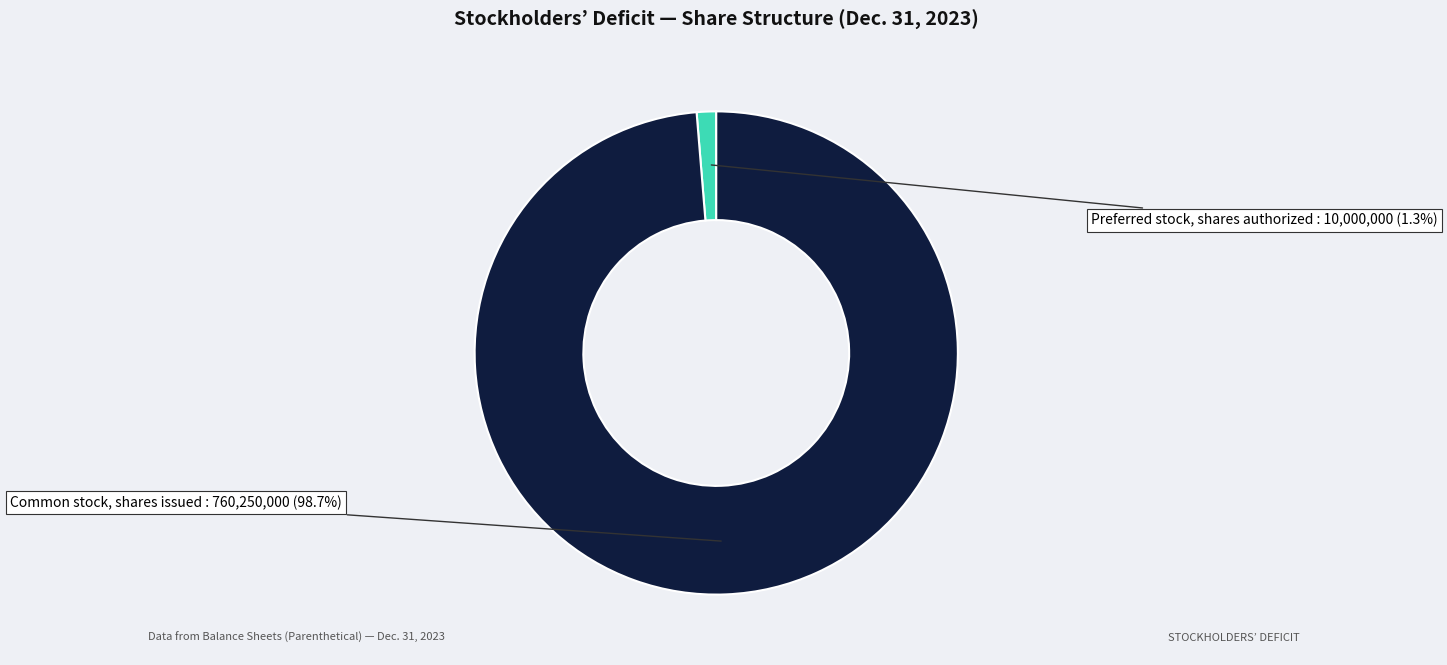

To the nearest percent, what is the average slice percentage?

50%